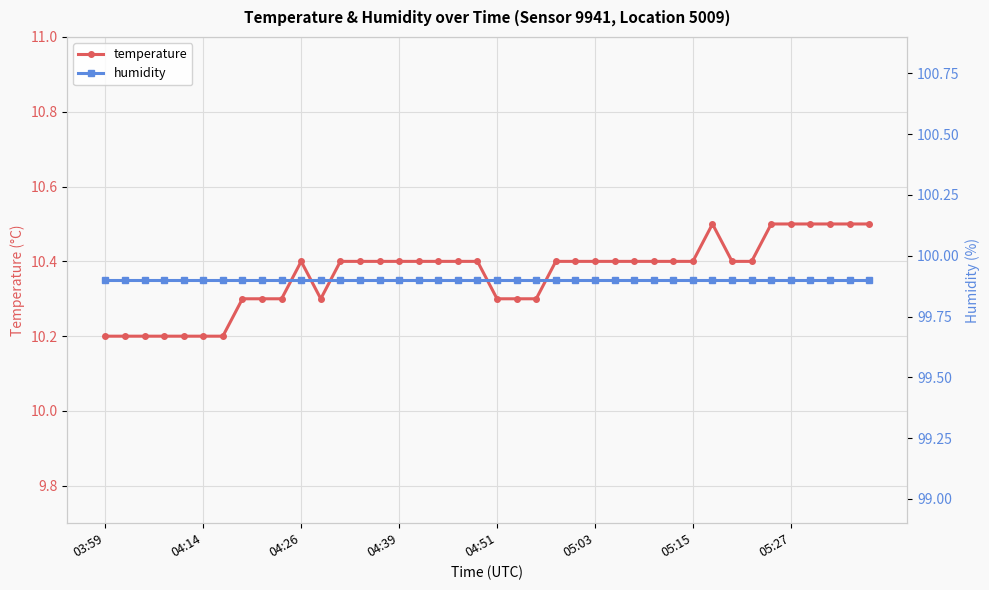

Between 13 and 18, which series saw the biggest shift?

temperature